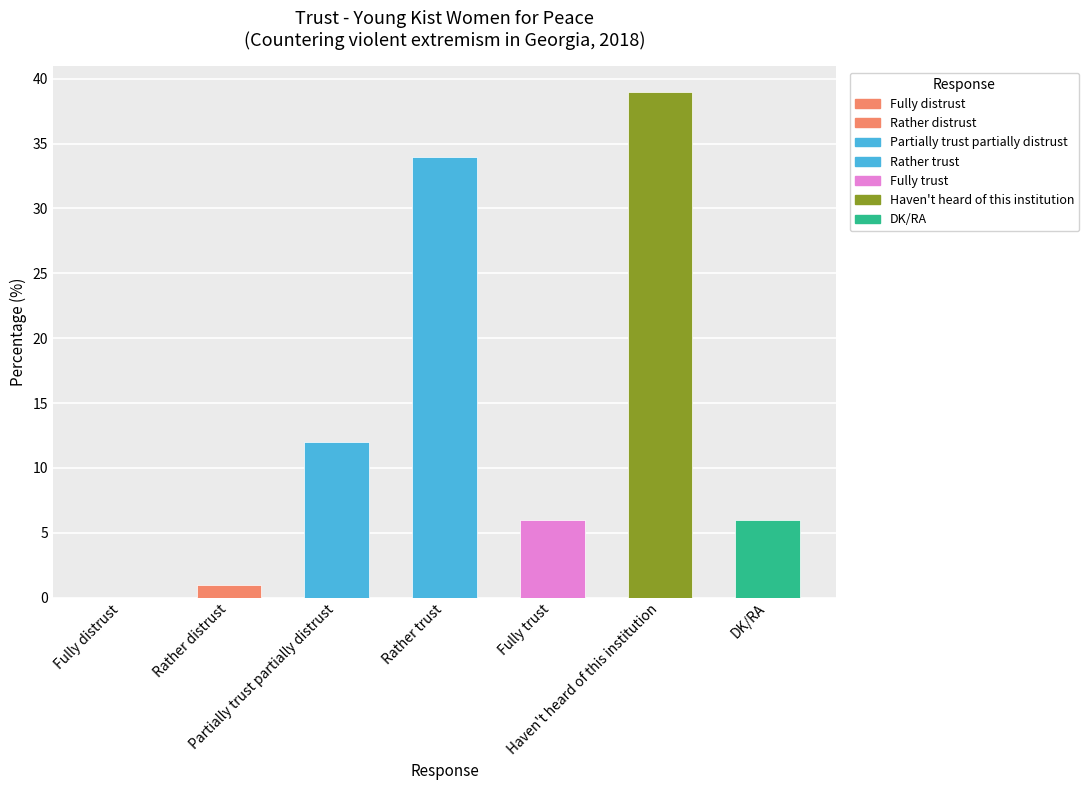

Does the chart contain stacked bars?

No